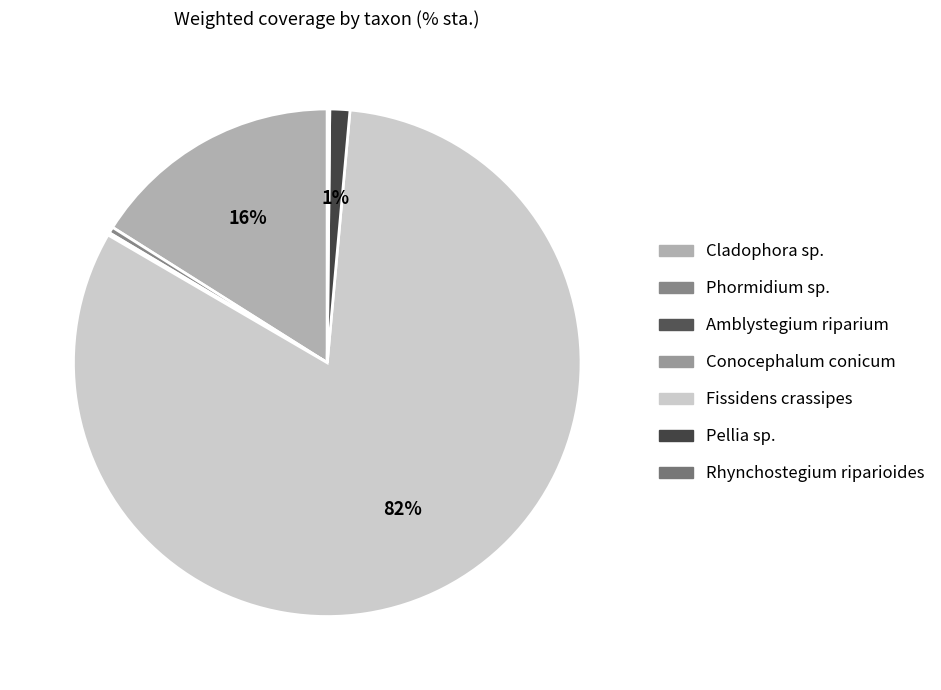

Which slice is the largest?

Fissidens crassipes